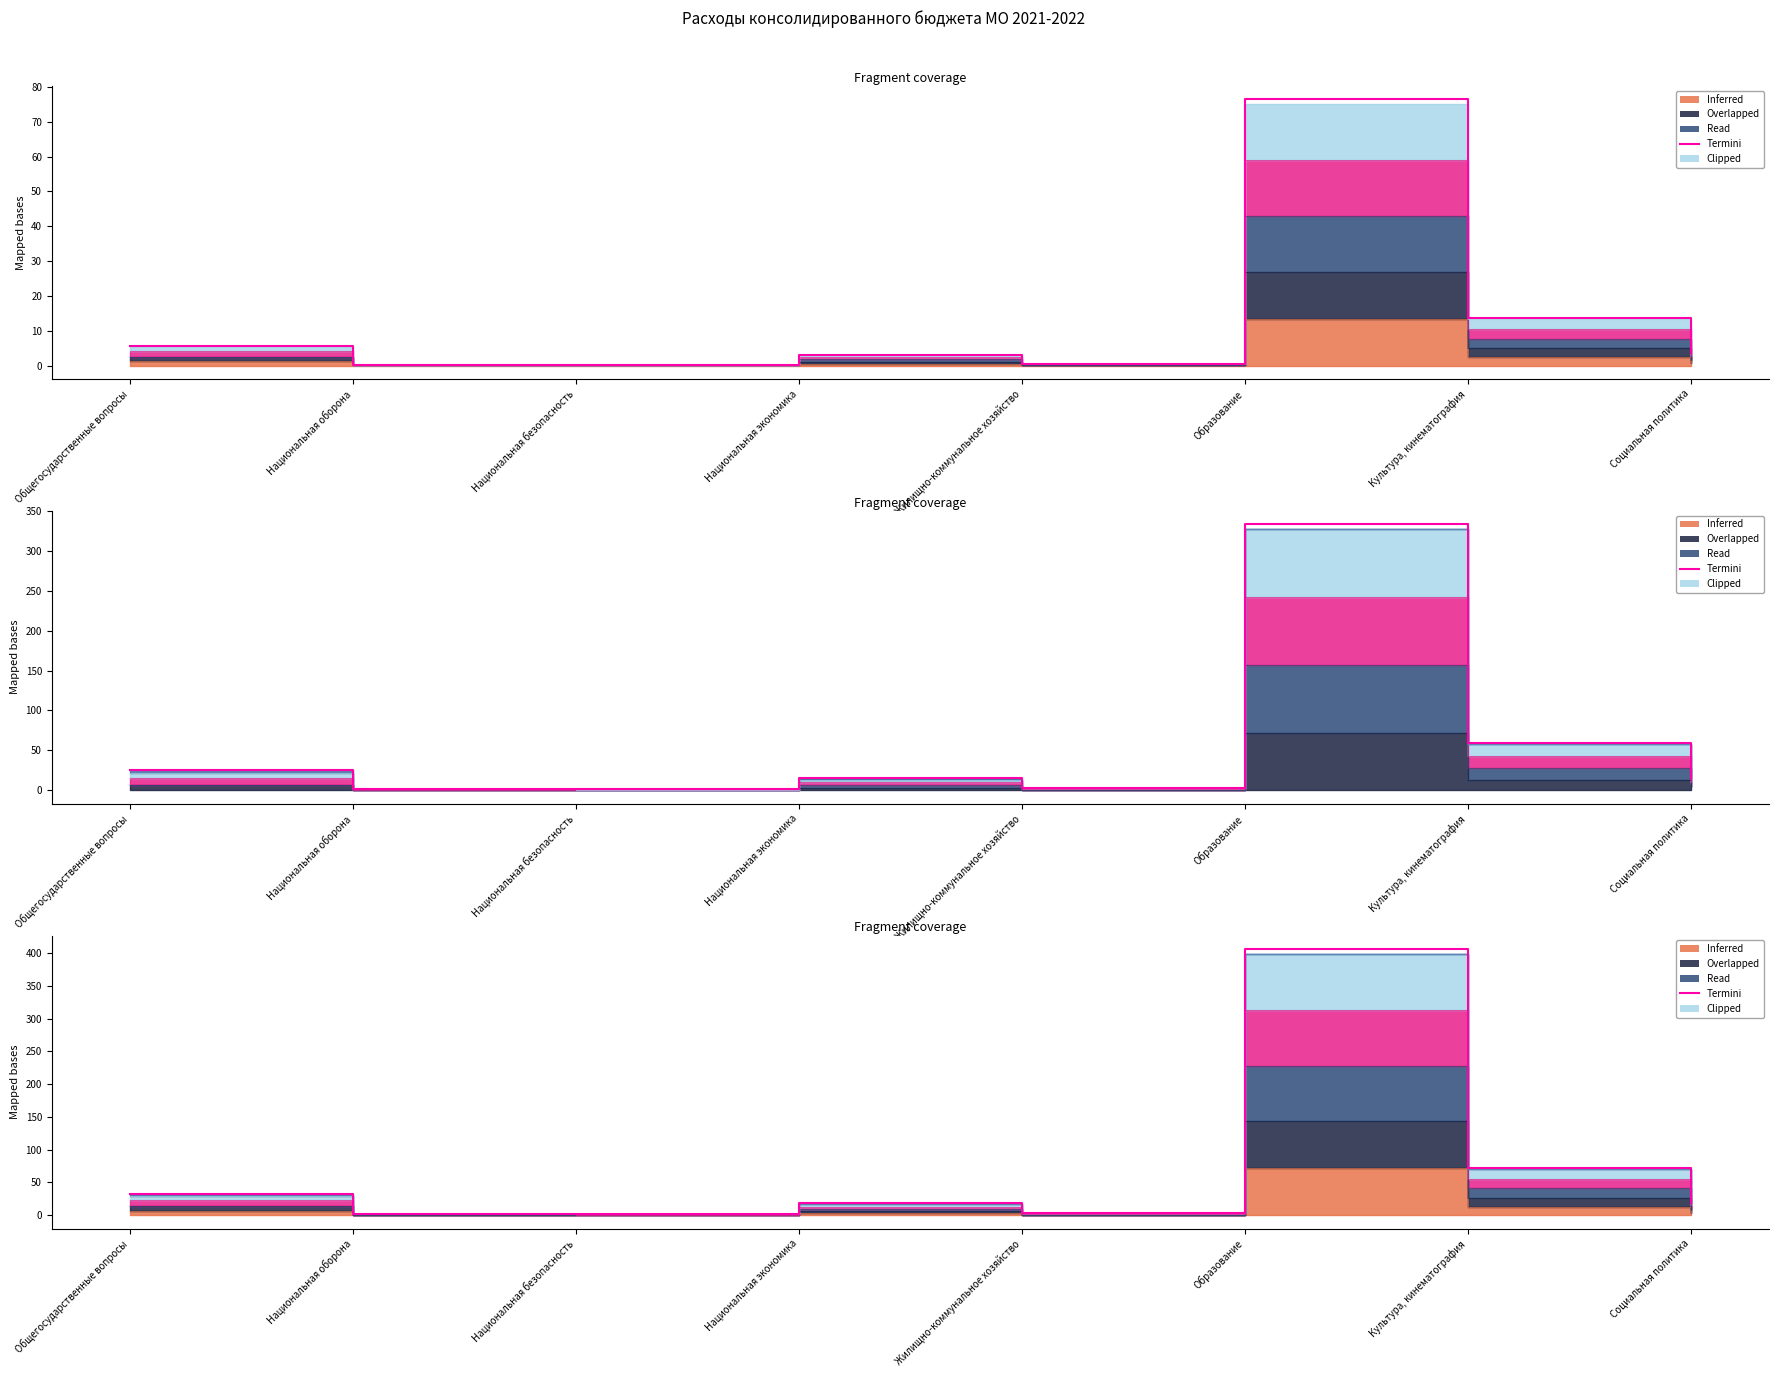

Rank the categories by value from lowest to highest.

Национальная безопасность, Национальная оборона, Жилищно-коммунальное хозяйство, Национальная экономика, Социальная политика, Общегосударственные вопросы, Культура, кинематография, Образование